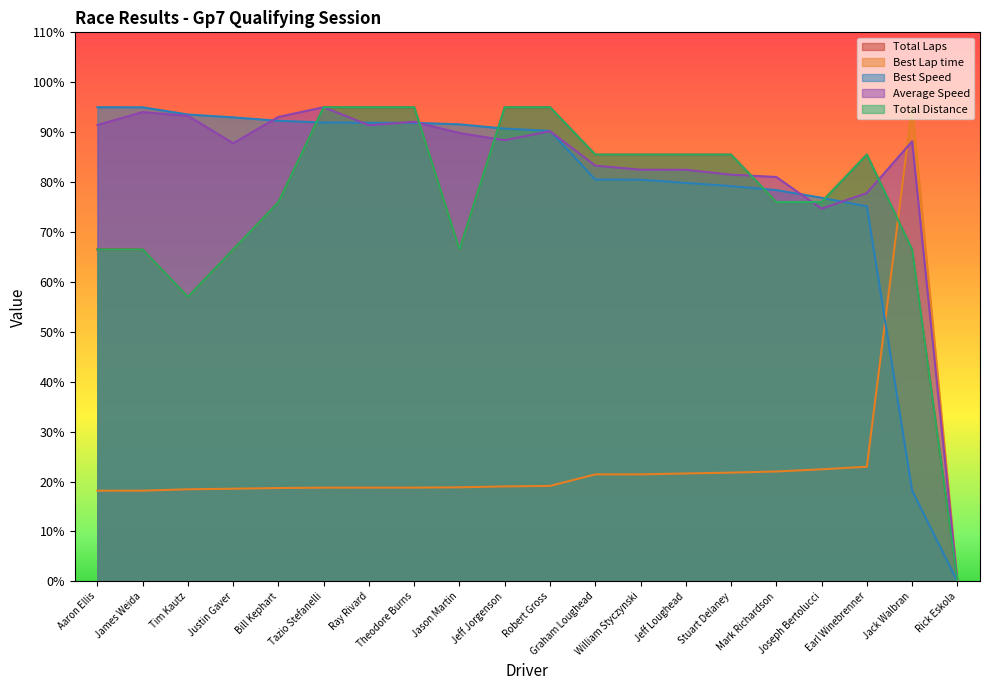

At how many categories does at least one series exceed 2?

19